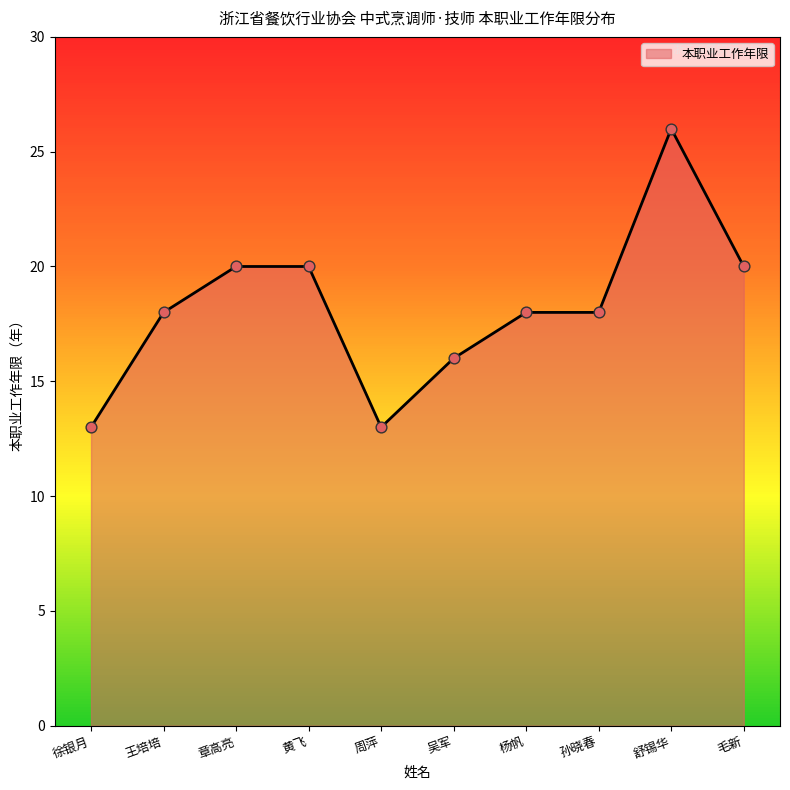

Between 吴军 and 章高亮, which is larger?

章高亮